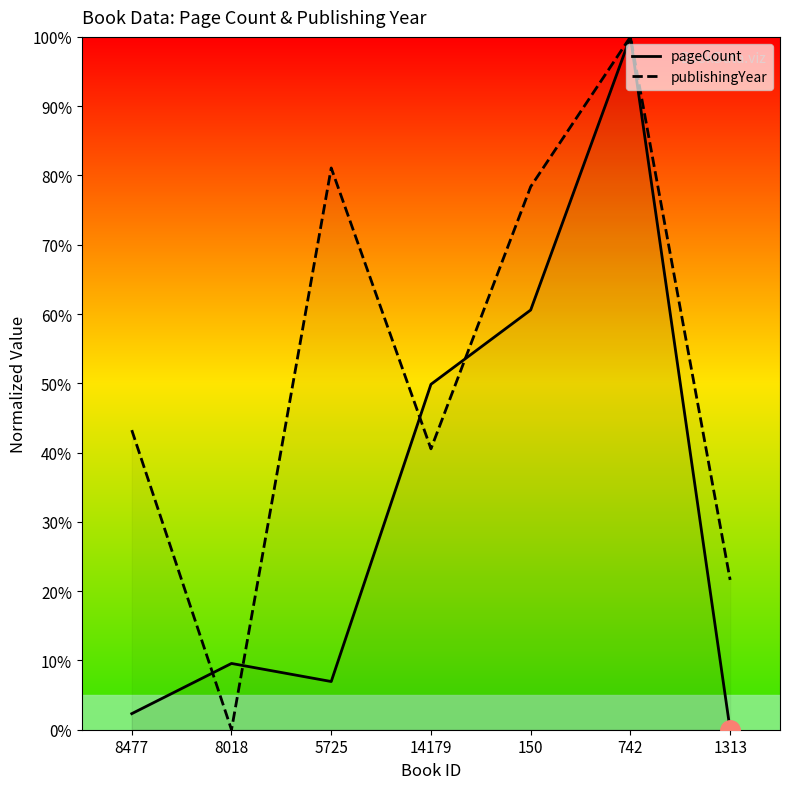

How many series are shown in this chart?

2